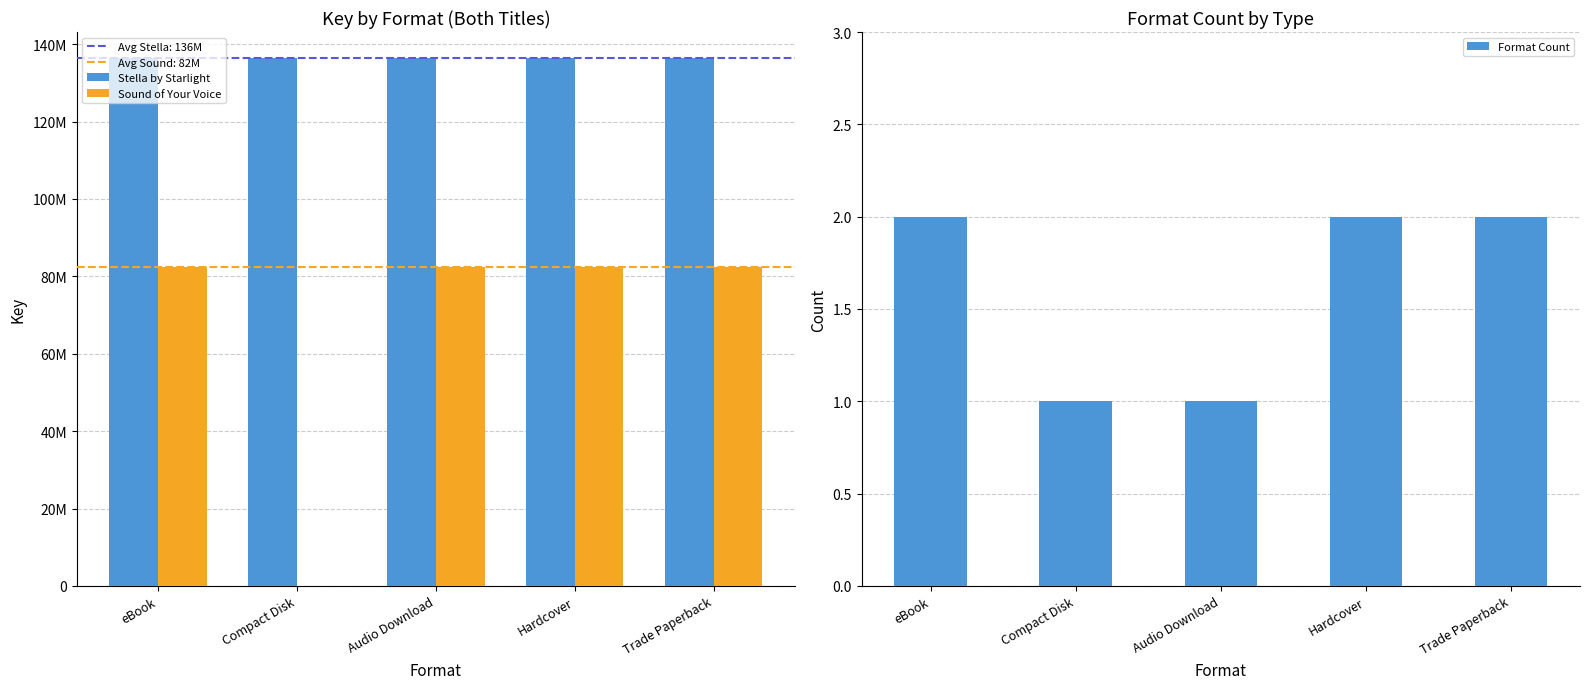

Which series has the largest range (max minus min)?

Sound of Your Voice